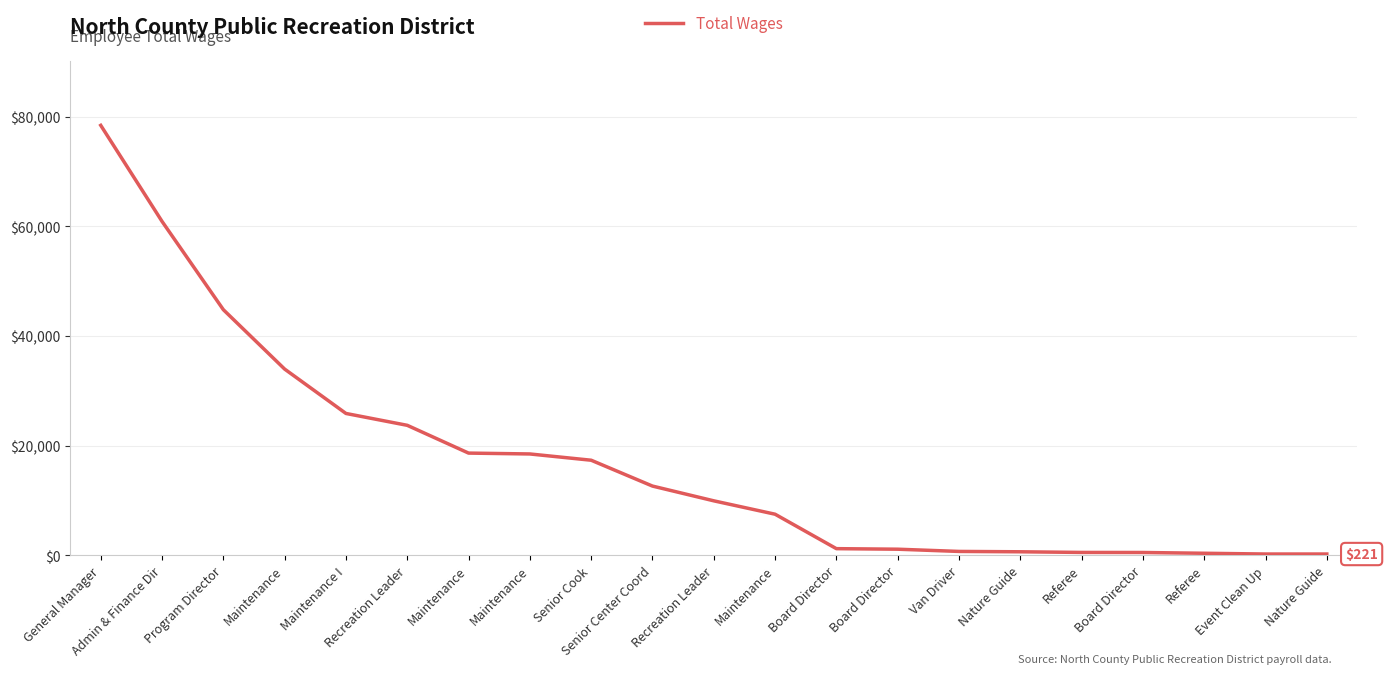

How many lines are shown in the chart?

1